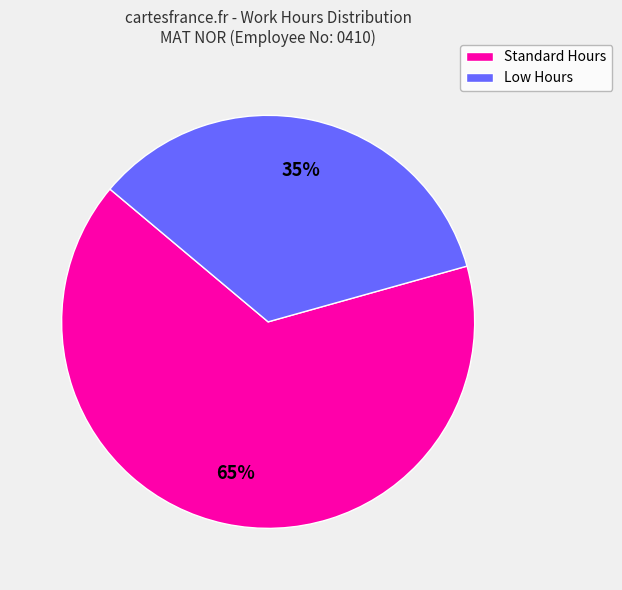

To the nearest percent, what is the average slice percentage?

50%